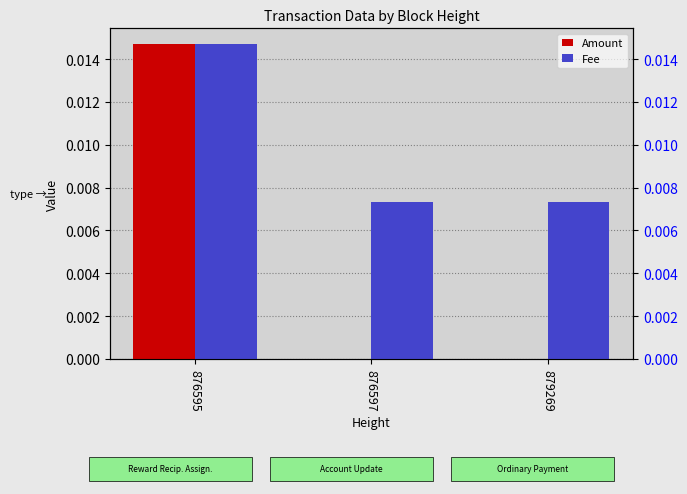

List the series in order of their overall mean, lowest first.

Amount, Fee